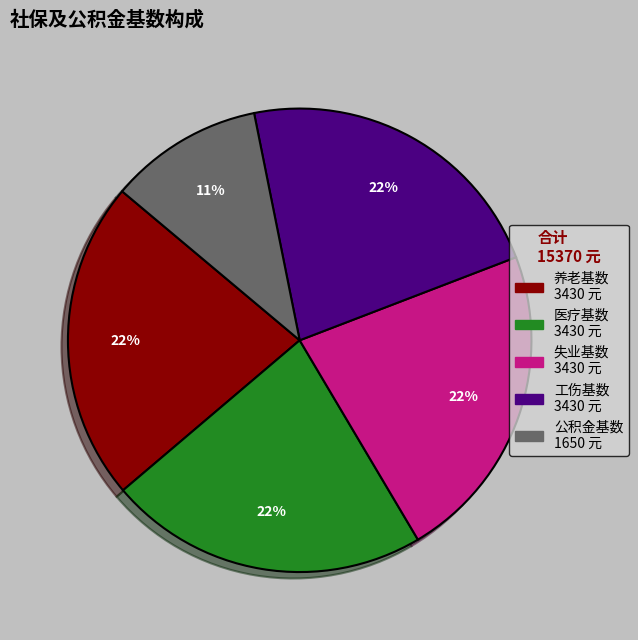

To the nearest percent, what is the average slice percentage?

20%